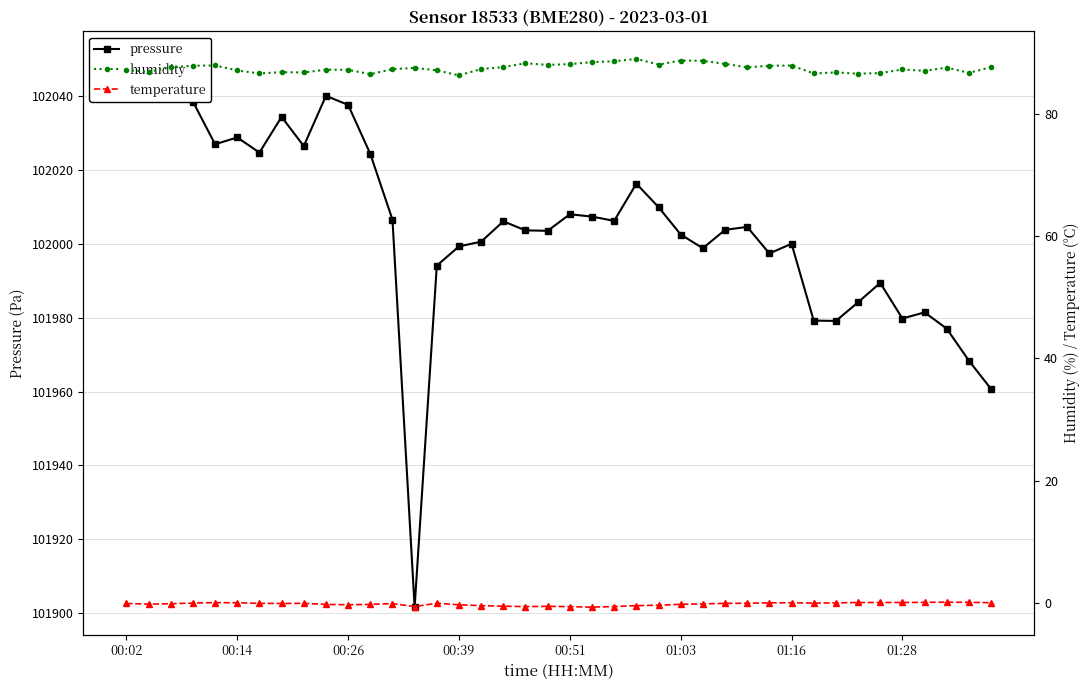

The humidity series shows 39.7 at 29. True or false?

False